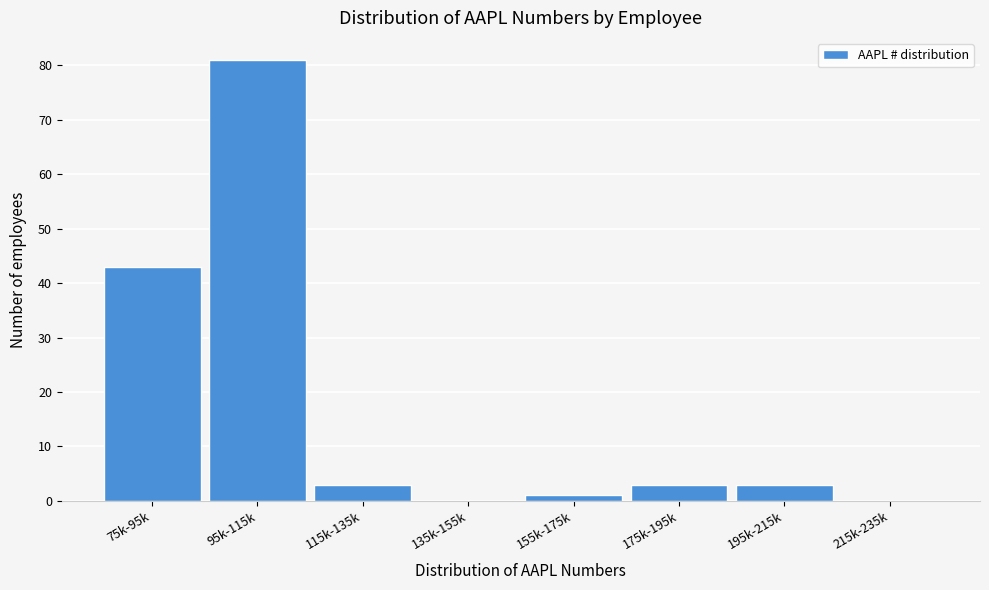

Reading left to right, what are all the values shown in this chart?

75k-95k=43	95k-115k=81	115k-135k=3	135k-155k=0	155k-175k=1	175k-195k=3	195k-215k=3	215k-235k=0